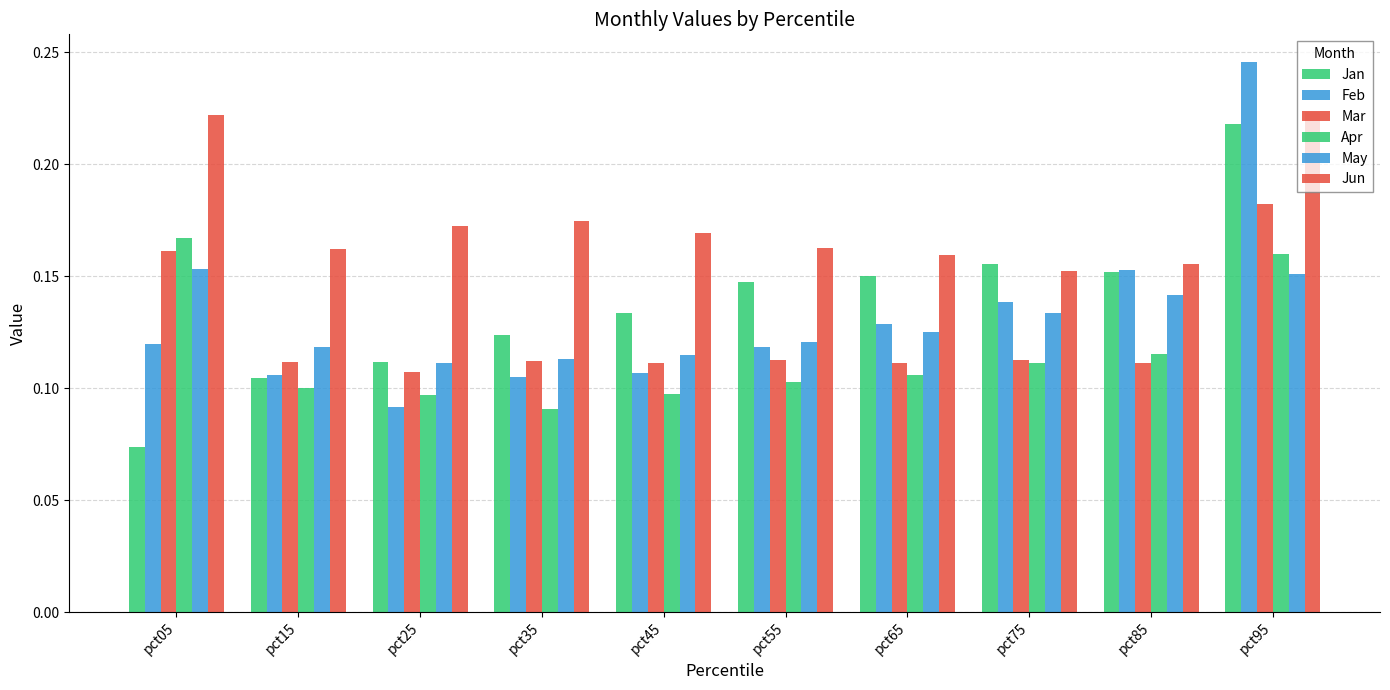

Reading left to right, extract all data points from this chart.

Jan: 0.1	0.1	0.1	0.1	0.1	0.1	0.2	0.2	0.2	0.2
Feb: 0.1	0.1	0.1	0.1	0.1	0.1	0.1	0.1	0.2	0.2
Mar: 0.2	0.1	0.1	0.1	0.1	0.1	0.1	0.1	0.1	0.2
Apr: 0.2	0.1	0.1	0.1	0.1	0.1	0.1	0.1	0.1	0.2
May: 0.2	0.1	0.1	0.1	0.1	0.1	0.1	0.1	0.1	0.2
Jun: 0.2	0.2	0.2	0.2	0.2	0.2	0.2	0.2	0.2	0.2